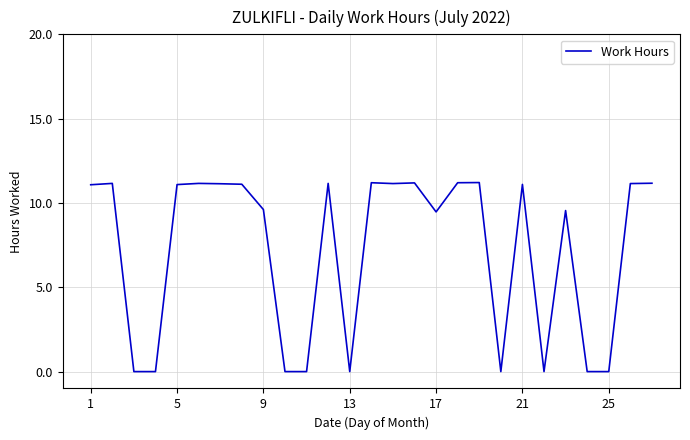

What is the difference between the second highest and second lowest values?

11.2